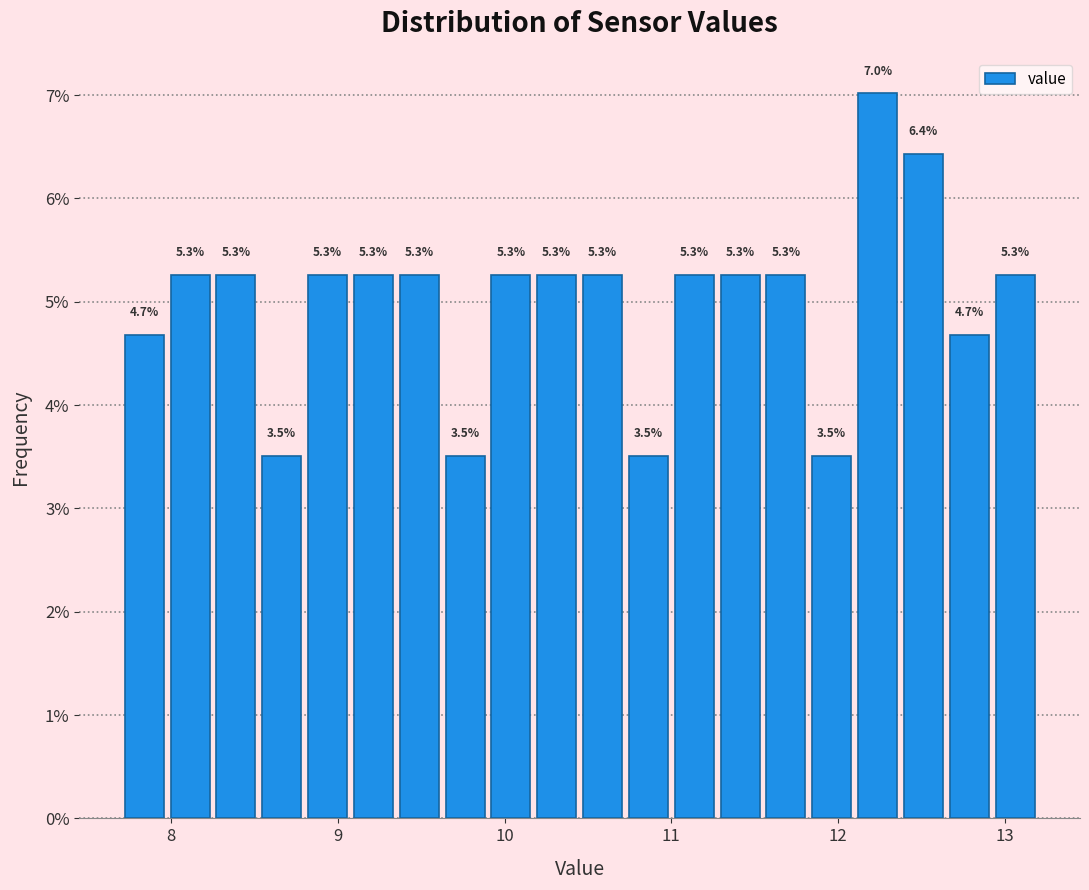

Around what value on the x-axis is the tallest bar? Give the approximate position of its centre, as read against the axis.

12.2